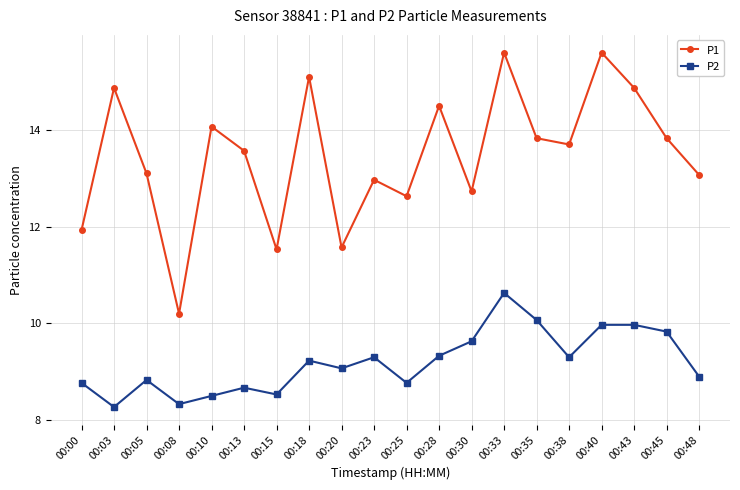

True or false: P1 and P2 cross at least once.

False